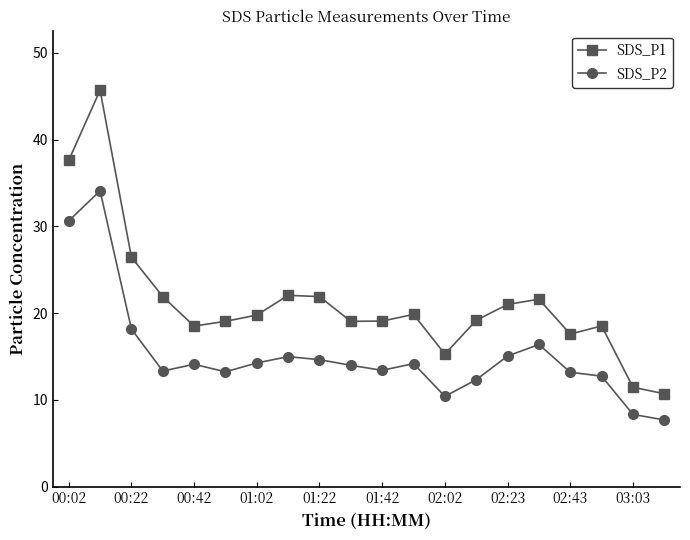

At how many categories does at least one series exceed 26?

3